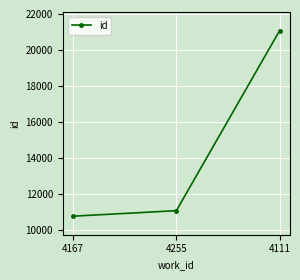

What is the difference between the maximum and minimum values?

10293